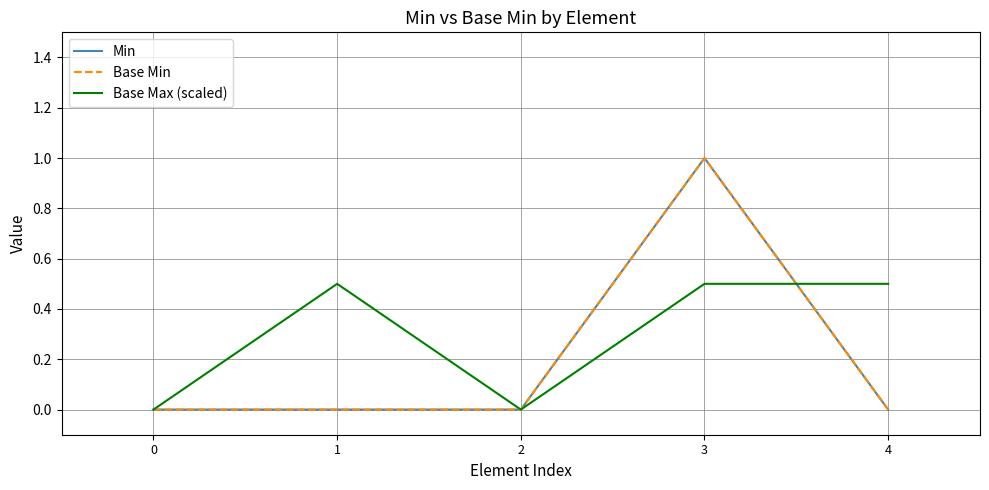

At which category is the sum across all series the highest?

3